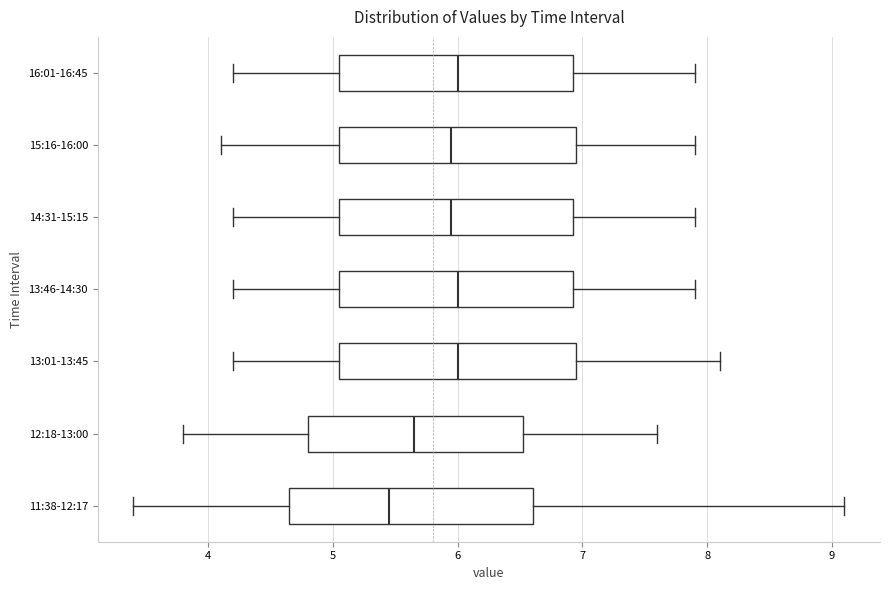

Where does the left whisker of the box for 15:16-16:00 end on the x-axis? The values are not printed on the chart, so give them approximately, as read against the axis.

4.1